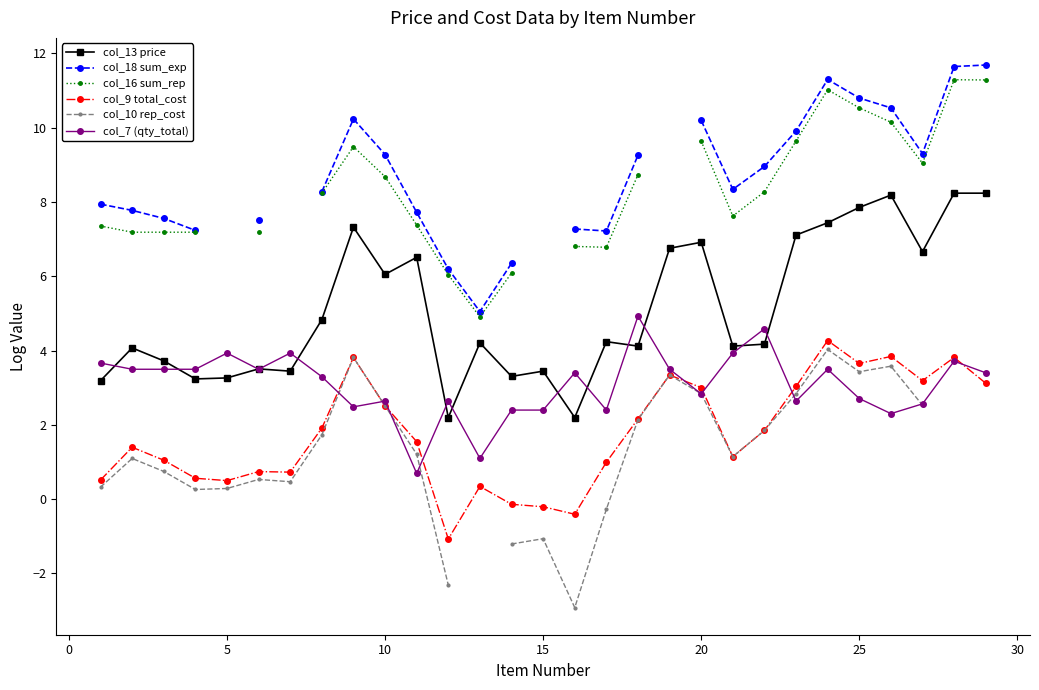

In col_16 sum_rep, how many points are higher than both neighbors (excluding endpoints)?

3